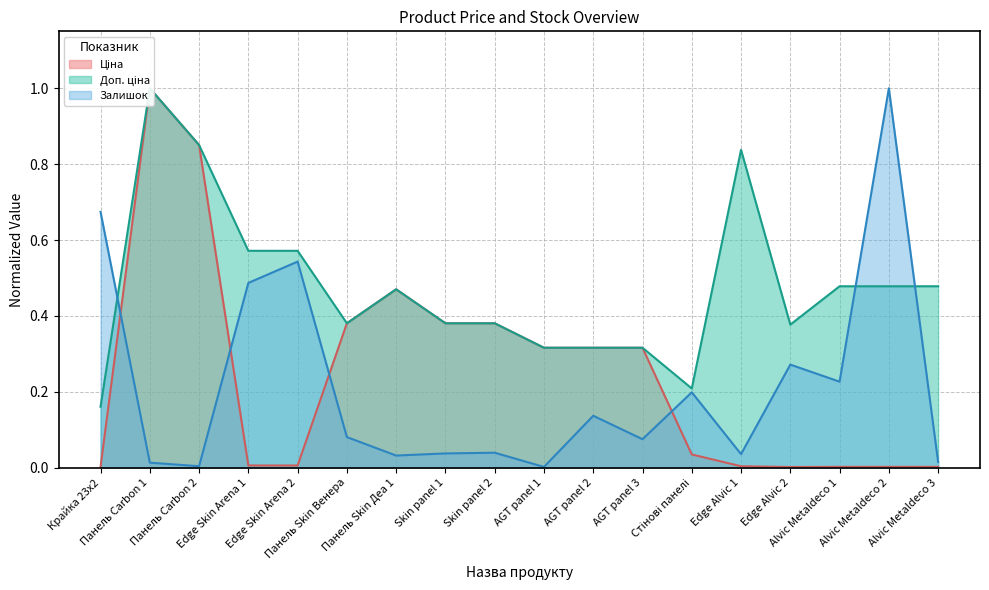

Reading left to right, what are all the values shown in this chart?

Ціна: Крайка 23x2=0.0	Панель Carbon 1=1.0	Панель Carbon 2=0.9	Edge Skin Arena 1=0.0	Edge Skin Arena 2=0.0	Панель Skin Венера=0.4	Панель Skin Деа 1=0.5	Skin panel 1=0.4	Skin panel 2=0.4	AGT panel 1=0.3	AGT panel 2=0.3	AGT panel 3=0.3	Стінові панелі=0.0	Edge Alvic 1=0.0	Edge Alvic 2=0.0	Alvic Metaldeco 1=0.0	Alvic Metaldeco 2=0.0	Alvic Metaldeco 3=0.0
Доп. ціна: Крайка 23x2=0.2	Панель Carbon 1=1.0	Панель Carbon 2=0.9	Edge Skin Arena 1=0.6	Edge Skin Arena 2=0.6	Панель Skin Венера=0.4	Панель Skin Деа 1=0.5	Skin panel 1=0.4	Skin panel 2=0.4	AGT panel 1=0.3	AGT panel 2=0.3	AGT panel 3=0.3	Стінові панелі=0.2	Edge Alvic 1=0.8	Edge Alvic 2=0.4	Alvic Metaldeco 1=0.5	Alvic Metaldeco 2=0.5	Alvic Metaldeco 3=0.5
Залишок: Крайка 23x2=0.7	Панель Carbon 1=0.0	Панель Carbon 2=0.0	Edge Skin Arena 1=0.5	Edge Skin Arena 2=0.5	Панель Skin Венера=0.1	Панель Skin Деа 1=0.0	Skin panel 1=0.0	Skin panel 2=0.0	AGT panel 1=0.0	AGT panel 2=0.1	AGT panel 3=0.1	Стінові панелі=0.2	Edge Alvic 1=0.0	Edge Alvic 2=0.3	Alvic Metaldeco 1=0.2	Alvic Metaldeco 2=1.0	Alvic Metaldeco 3=0.0